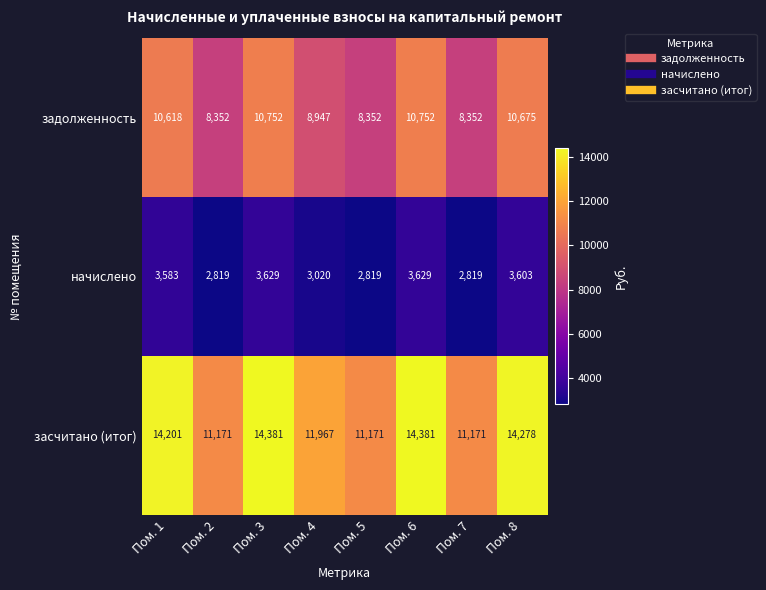

What is the approximate value of задолженность at Пом. 6, to the nearest 100?

10800